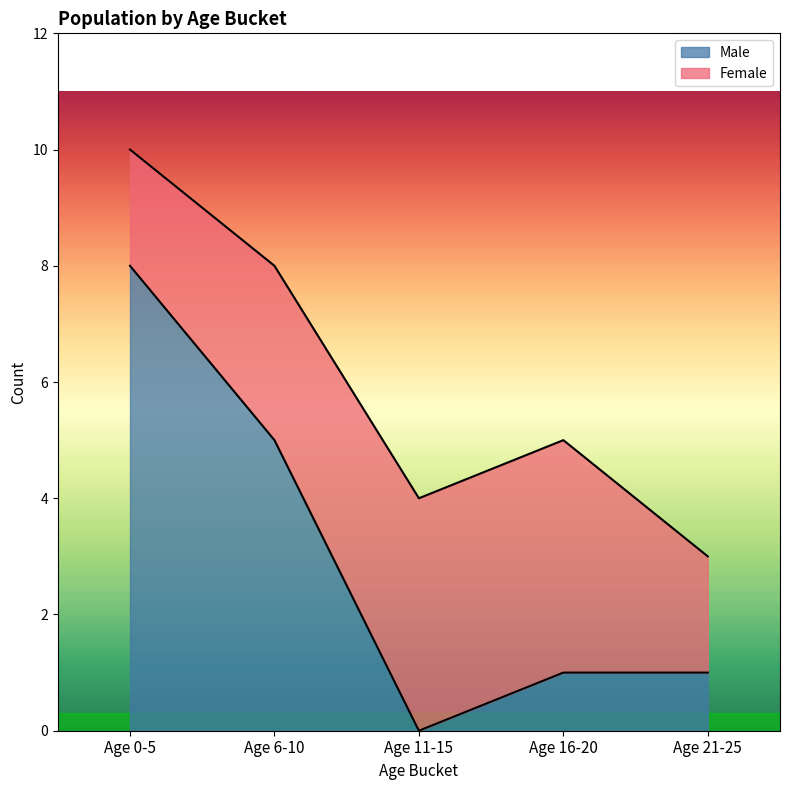

What is the sum of the values at Age 11-15 and Age 16-20?

1